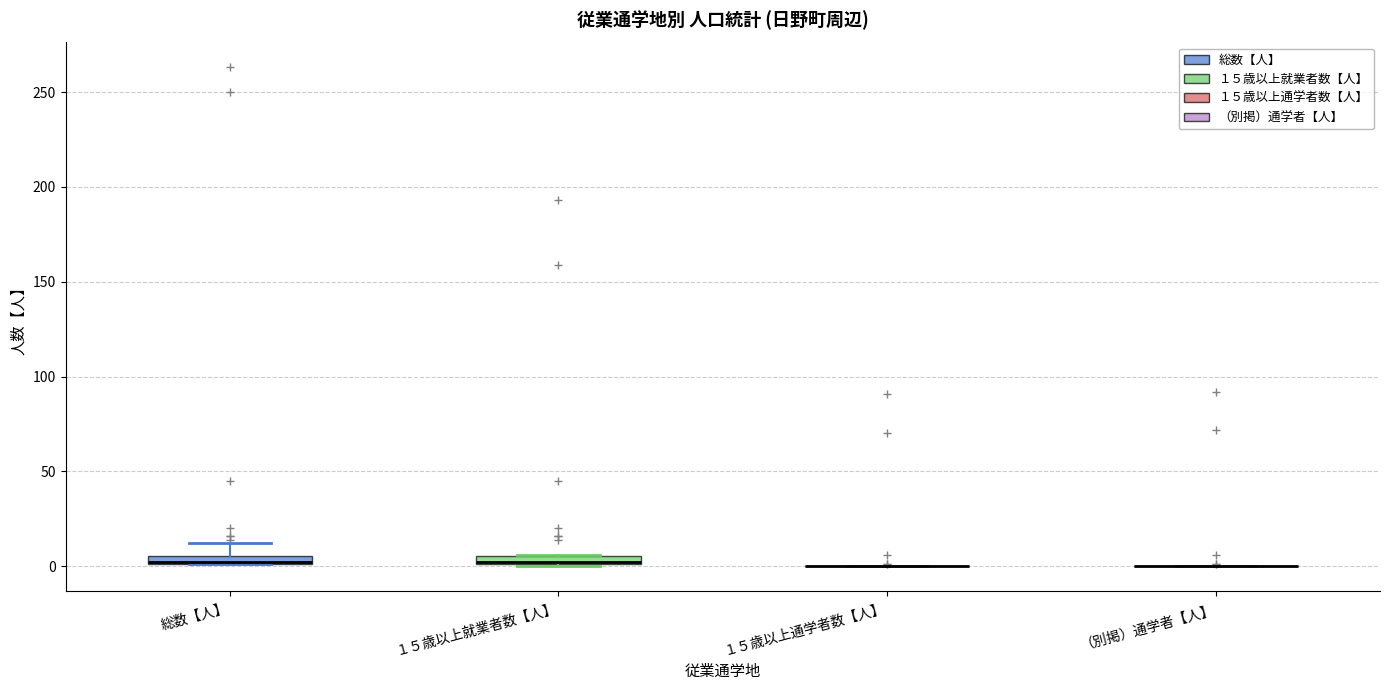

Where is the lower edge of the box for １５歳以上就業者数【人】 on the y-axis? The values are not printed on the chart, so give them approximately, as read against the axis.

0